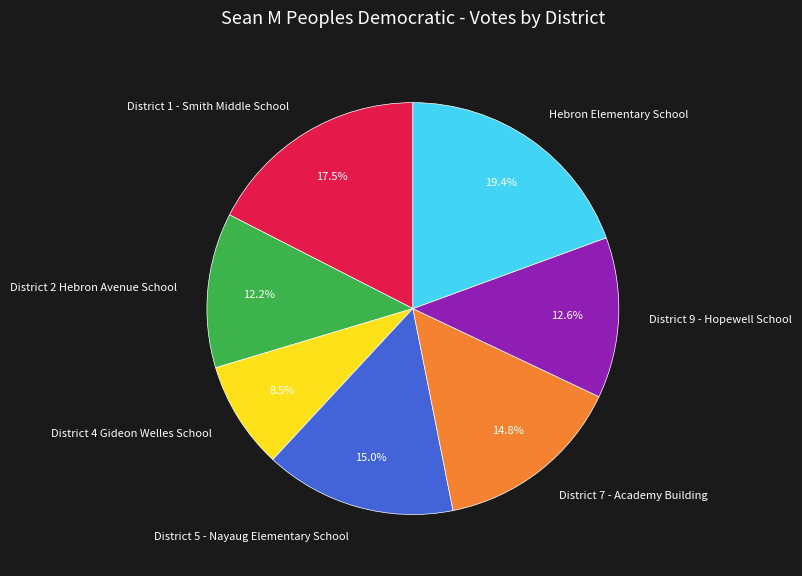

Is the sum of District 7 - Academy Building and District 2 Hebron Avenue School greater than half?

No